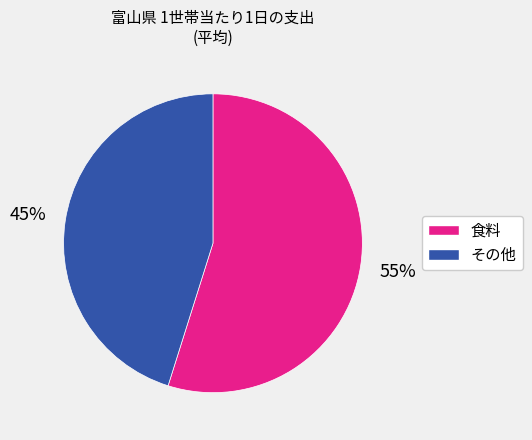

Does any single category account for the majority?

Yes